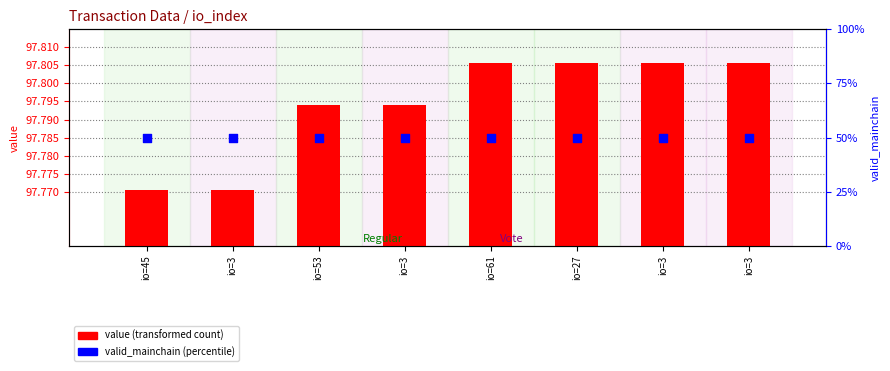

Which series has the widest spread of Y values?

value